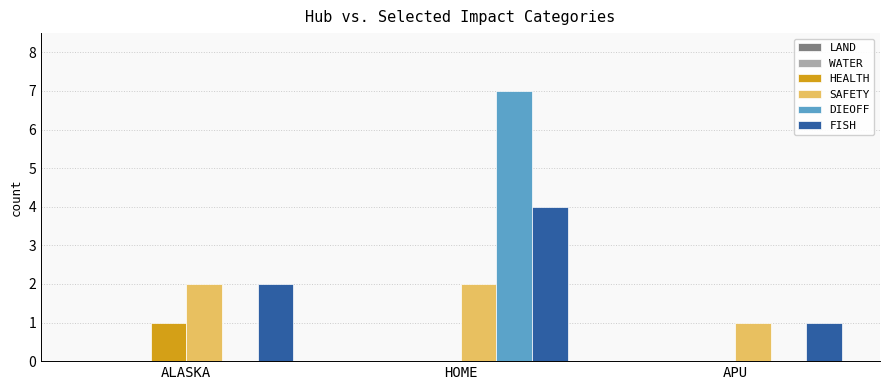

True or false: FISH has a value of 2 at APU.

False